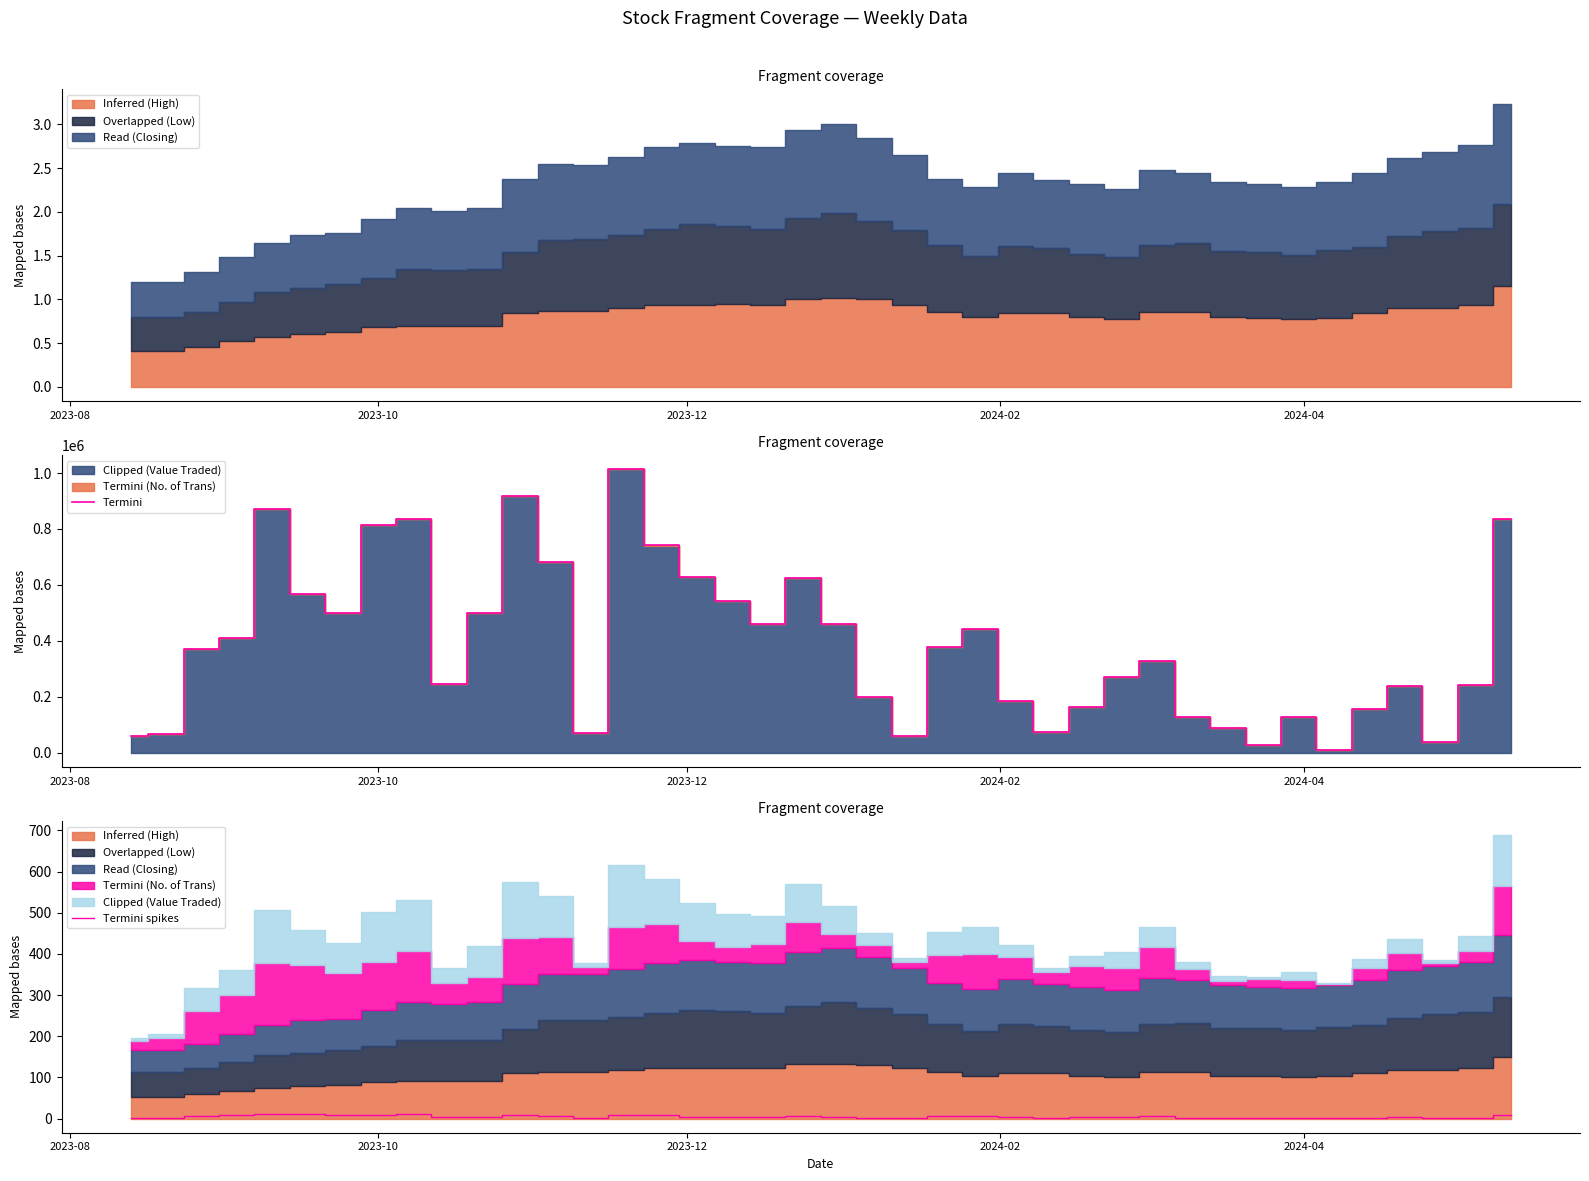

What is the difference between the maximum and minimum values in the Termini series?

1002052